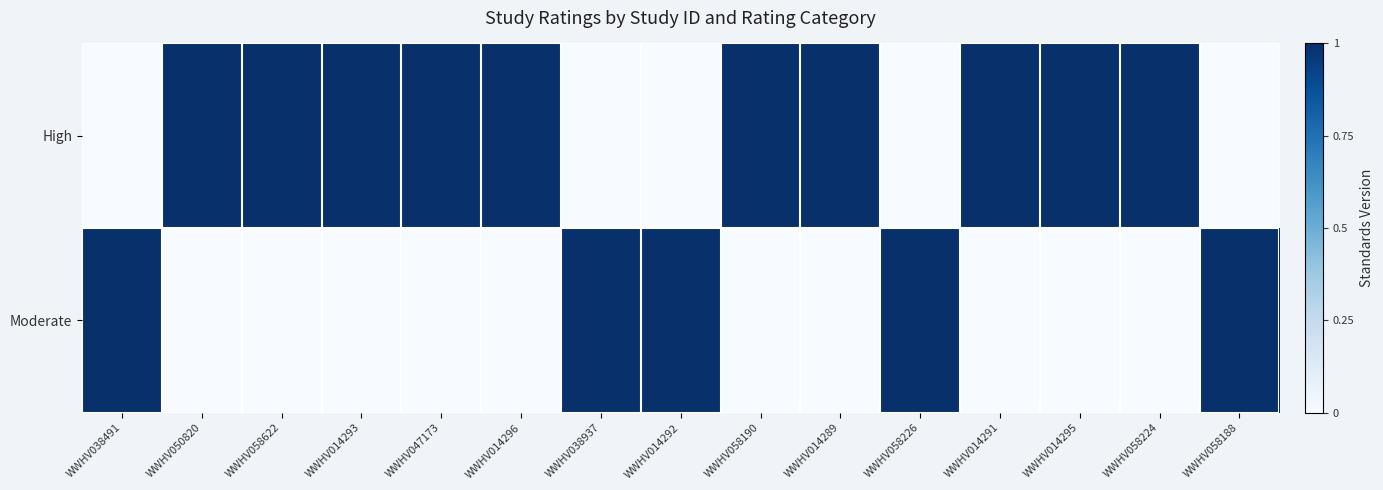

Rank the series by their average value, from lowest to highest.

Moderate, High